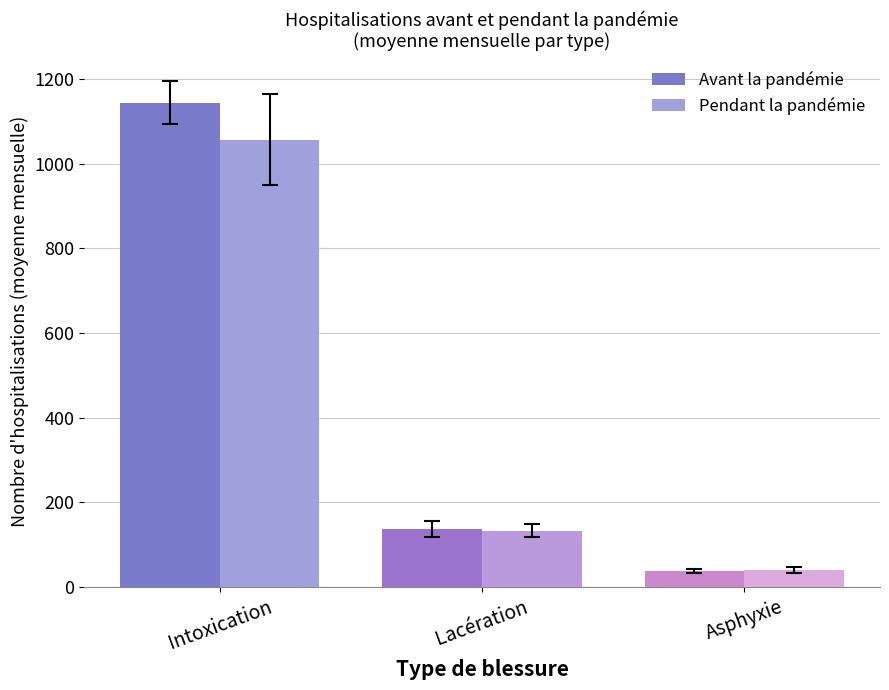

Reading left to right, extract all data points from this chart.

Avant la pandémie: Intoxication=1145.2	Lacération=136.9	Asphyxie=37.8
Pendant la pandémie: Intoxication=1057.1	Lacération=132.6	Asphyxie=38.9